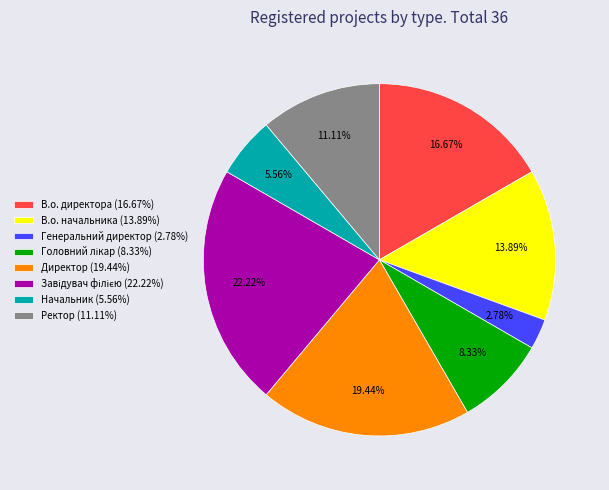

Approximately how many times larger is the value at В.о. начальника (13.89%) compared to Директор (19.44%)?

0.7